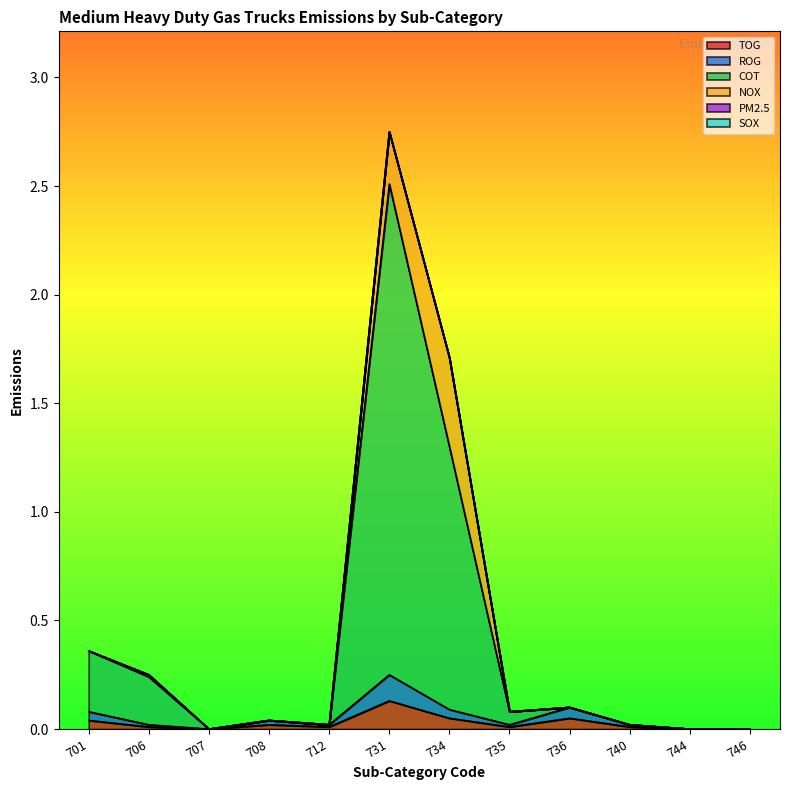

Which has a higher value, 734 or 708?

734